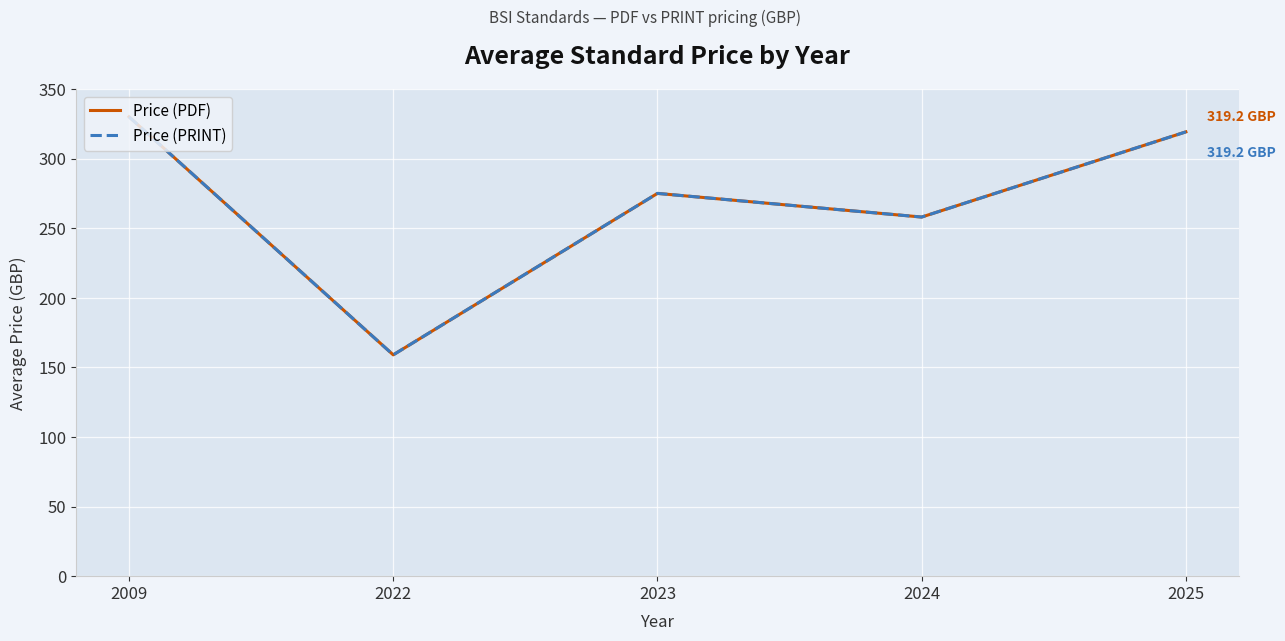

Does the chart display data point markers on the line(s)?

No